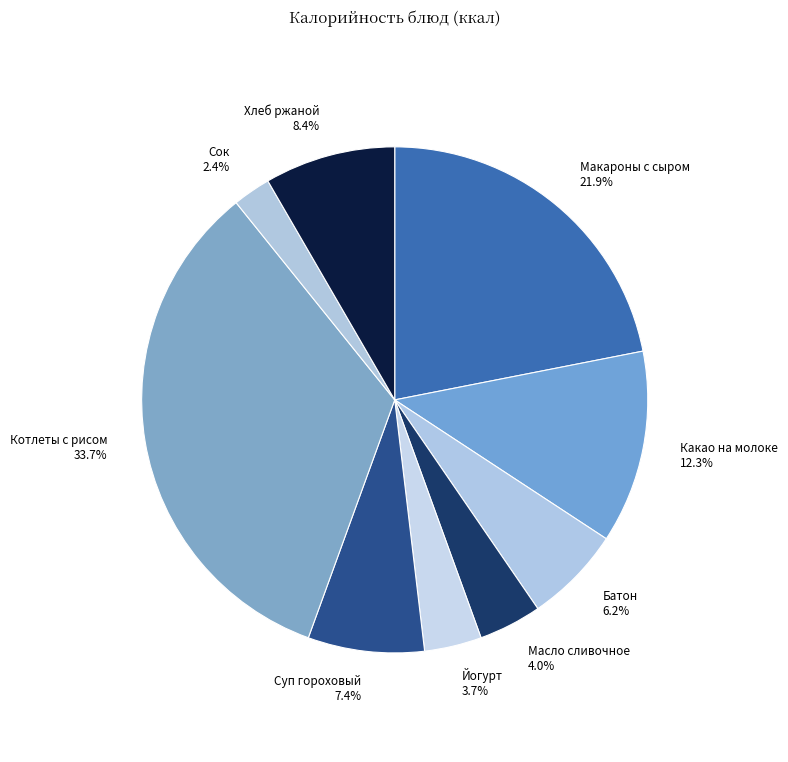

What is the largest slice in the pie chart?

Котлеты с рисом